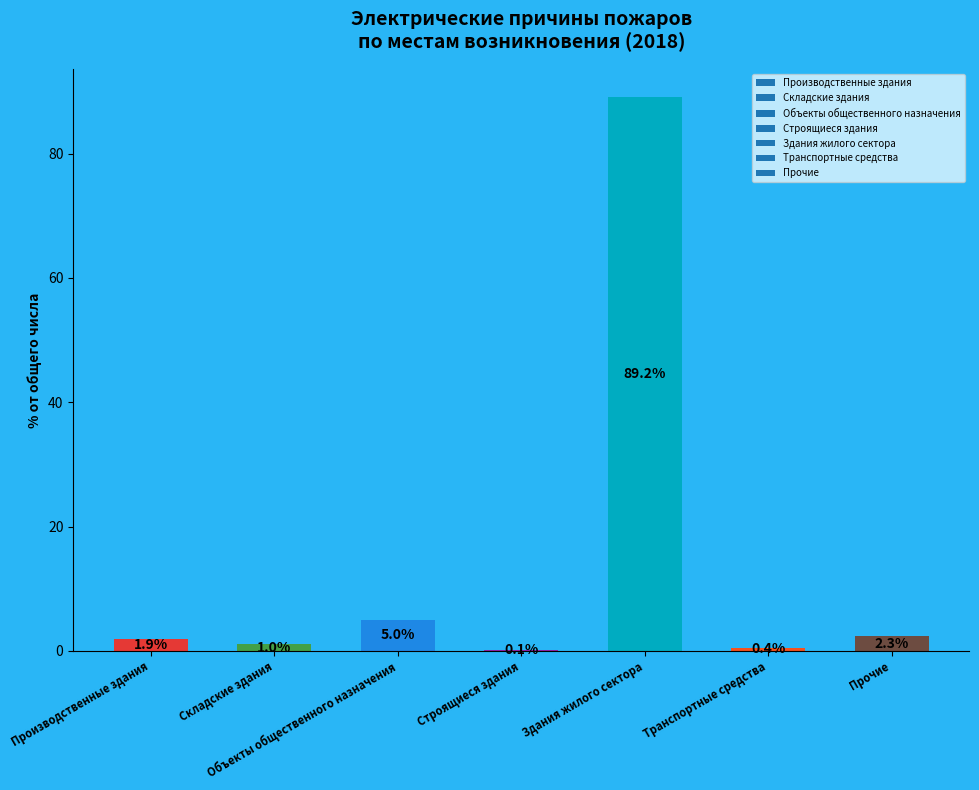

The chart shows a value of 1.9 at Производственные здания. True or false?

True